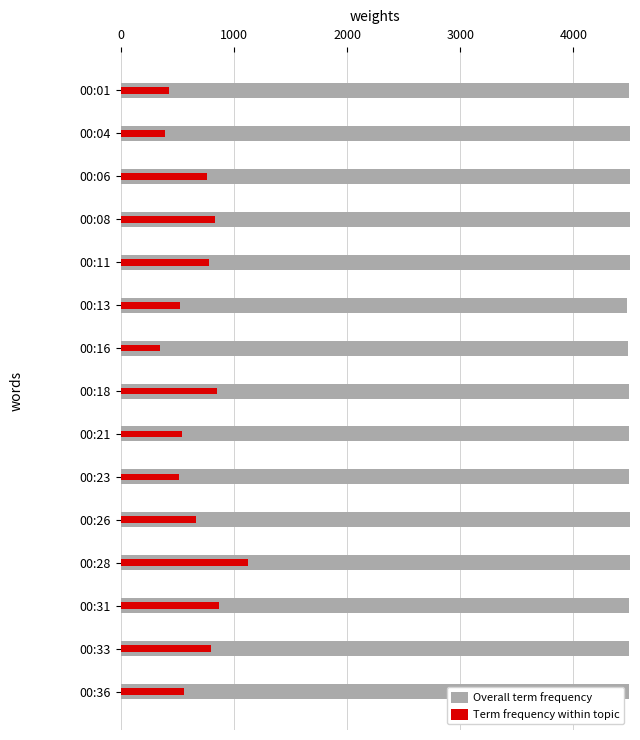

At 00:28, list the series in order from smallest to largest.

Term frequency within topic, Overall term frequency